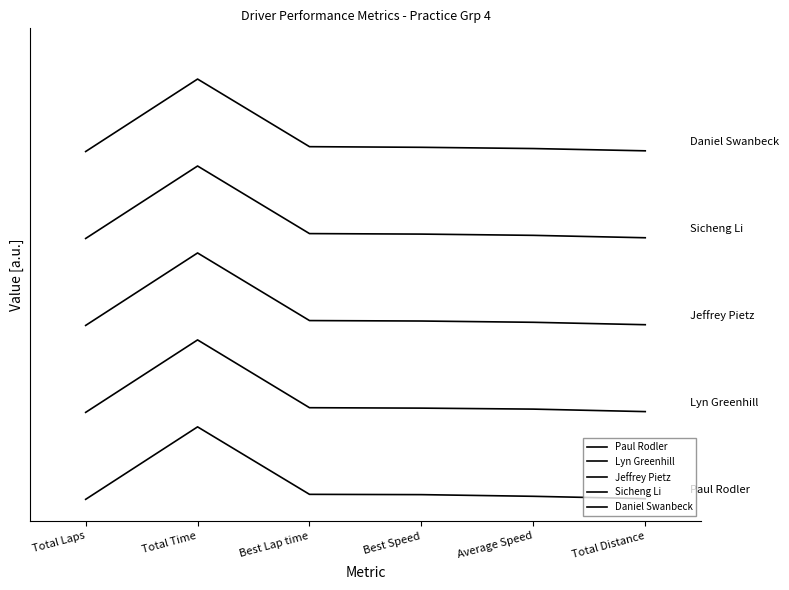

Reading left to right, list all the values displayed in this chart.

Paul Rodler: Total Laps=0.0	Total Time=1.0	Best Lap time=0.1	Best Speed=0.1	Average Speed=0.0	Total Distance=0.0
Lyn Greenhill: Total Laps=1.2	Total Time=2.2	Best Lap time=1.3	Best Speed=1.3	Average Speed=1.2	Total Distance=1.2
Jeffrey Pietz: Total Laps=2.4	Total Time=3.4	Best Lap time=2.5	Best Speed=2.5	Average Speed=2.4	Total Distance=2.4
Sicheng Li: Total Laps=3.6	Total Time=4.6	Best Lap time=3.7	Best Speed=3.7	Average Speed=3.6	Total Distance=3.6
Daniel Swanbeck: Total Laps=4.8	Total Time=5.8	Best Lap time=4.9	Best Speed=4.9	Average Speed=4.8	Total Distance=4.8